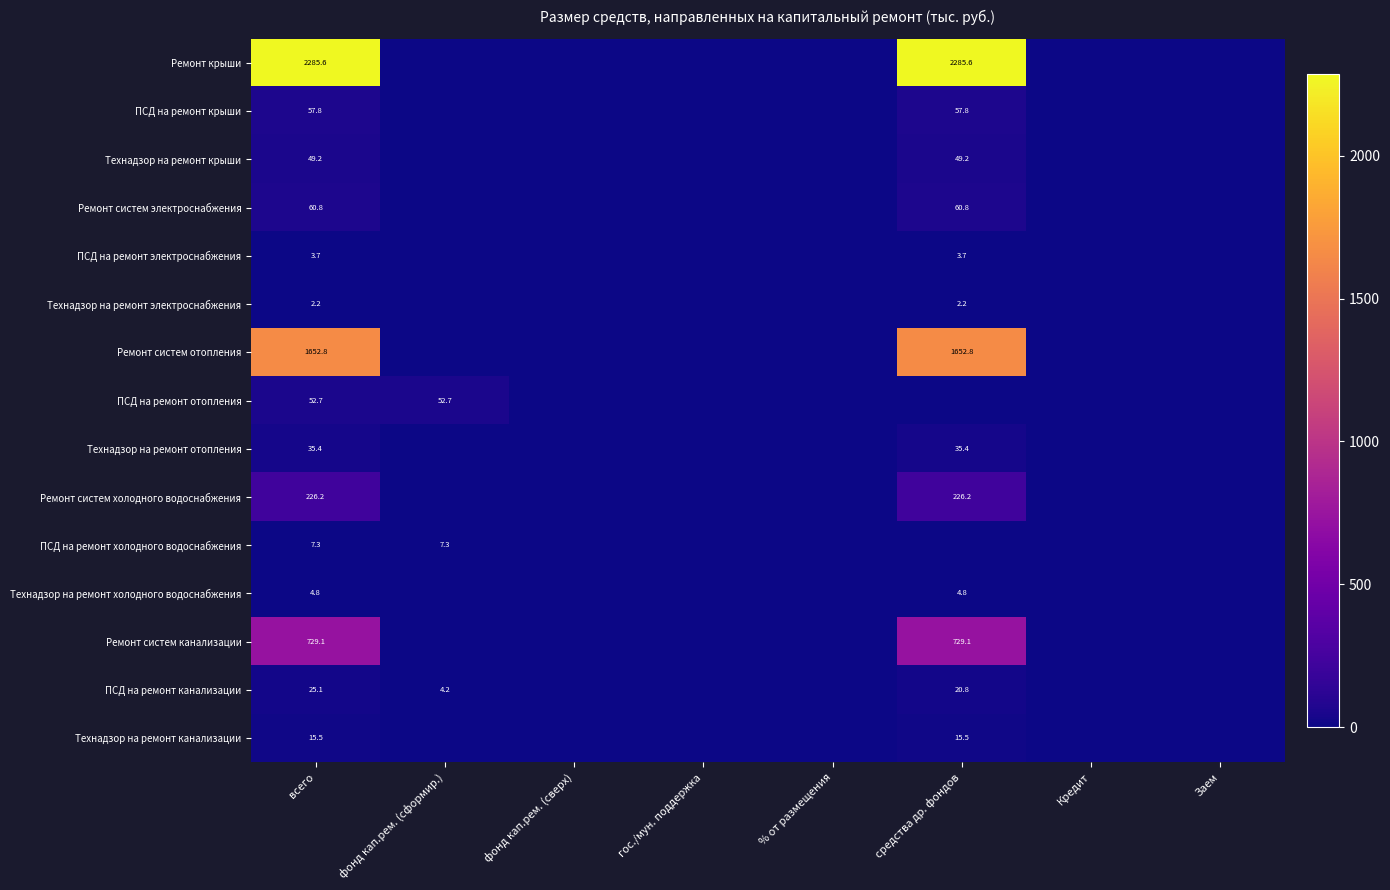

Is it true that Технадзор на ремонт канализации equals 4.0 at всего?

False